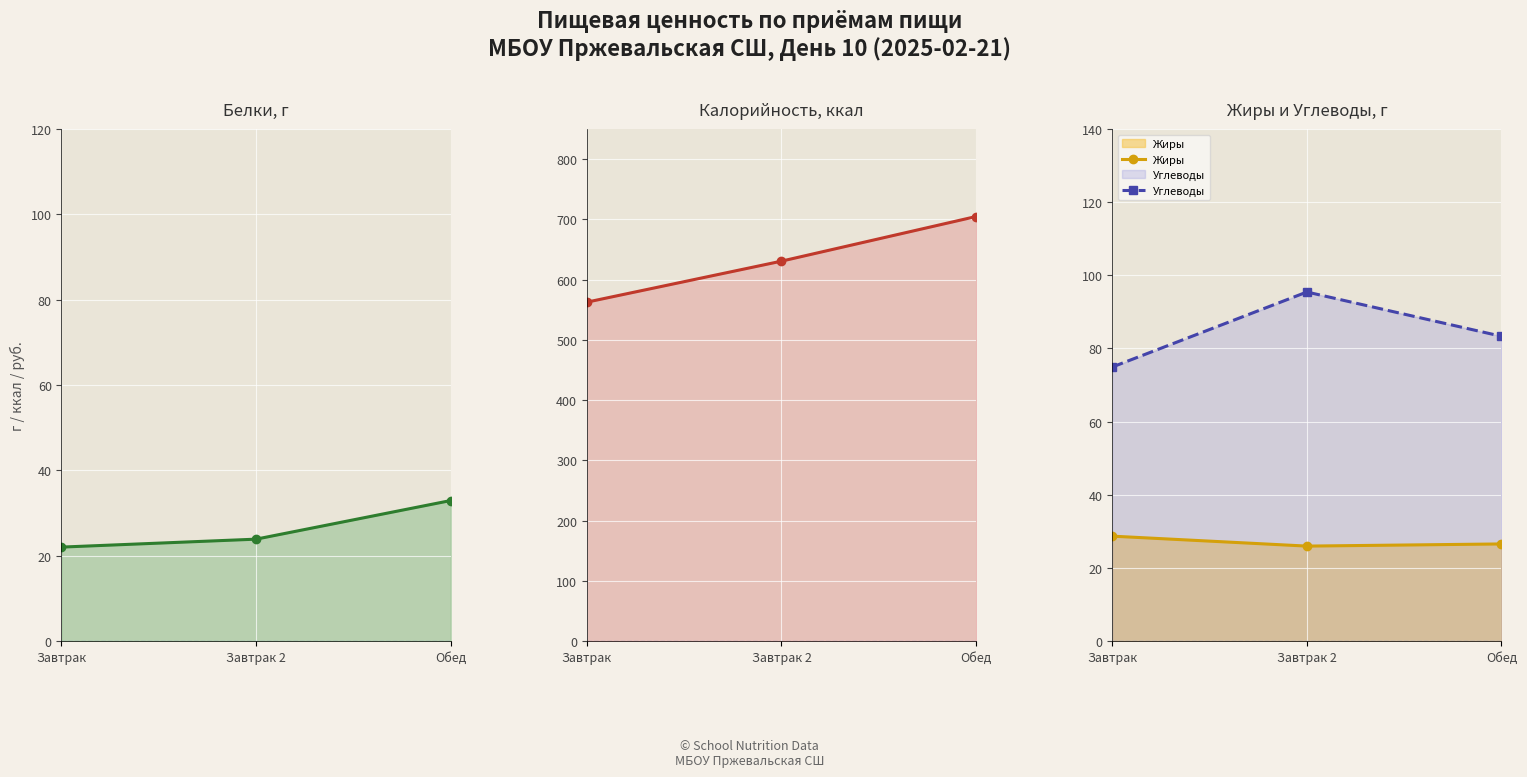

What is the value of the Калорийность point at the 2nd from the left?

630.6